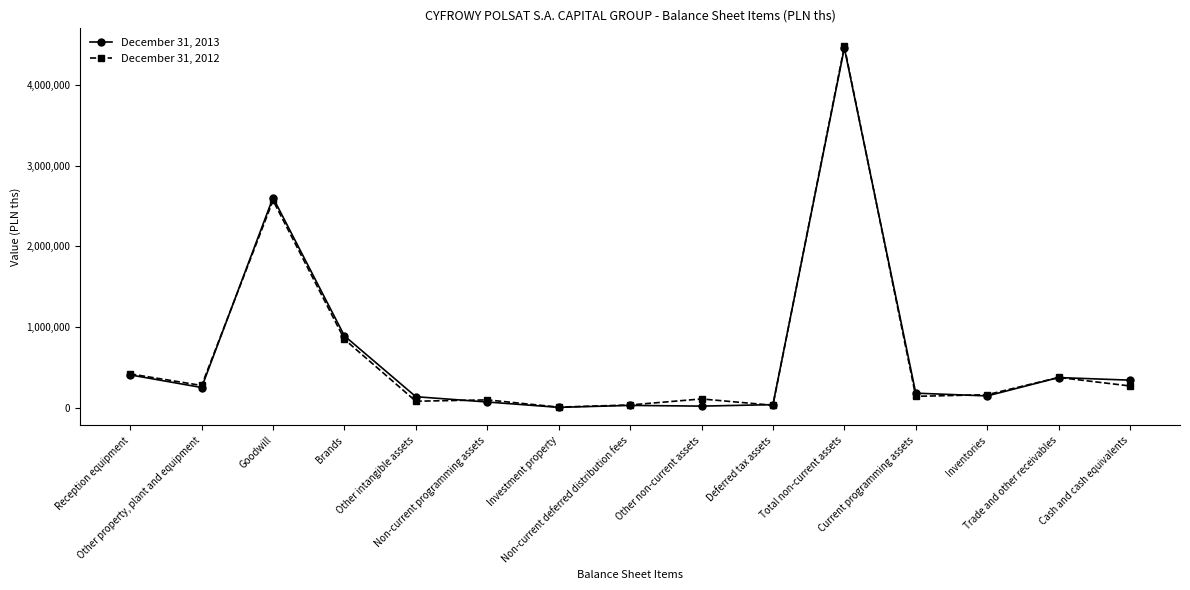

What is the maximum value shown in the chart?

4476148